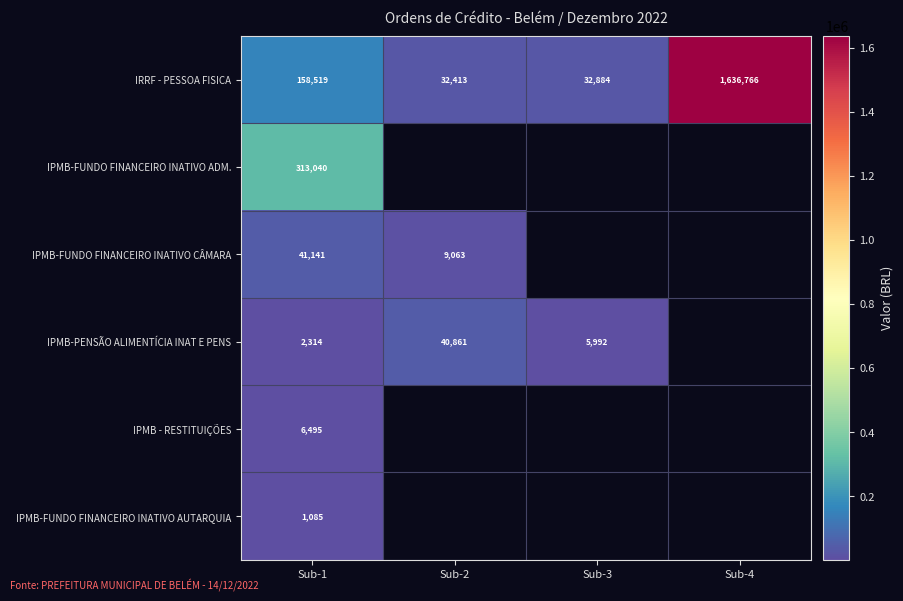

Which category has the highest value across all series?

Sub-4